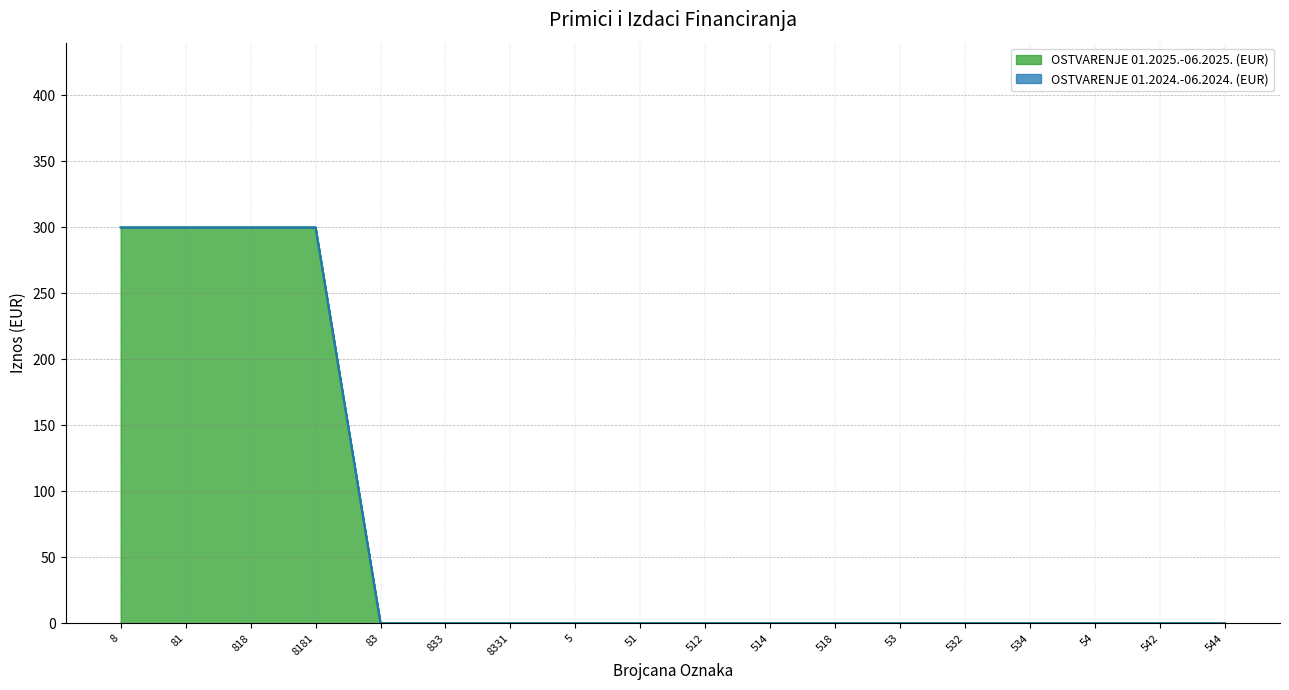

What position from the left is 542?

17